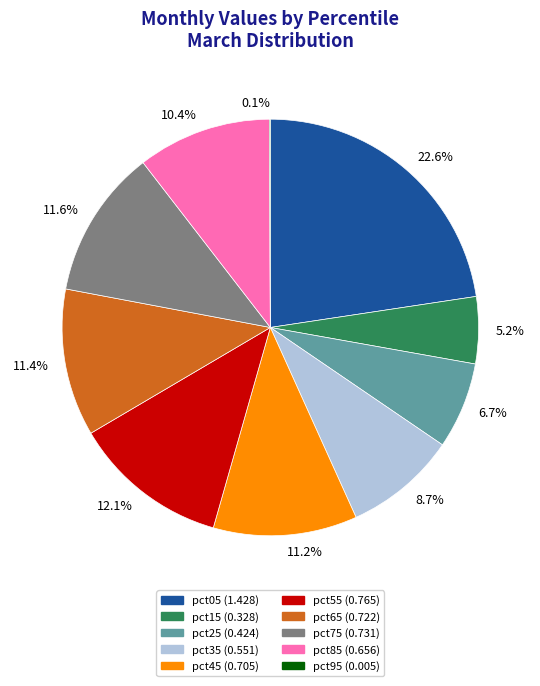

Between 10.4% and 5.2%, which is larger?

10.4%